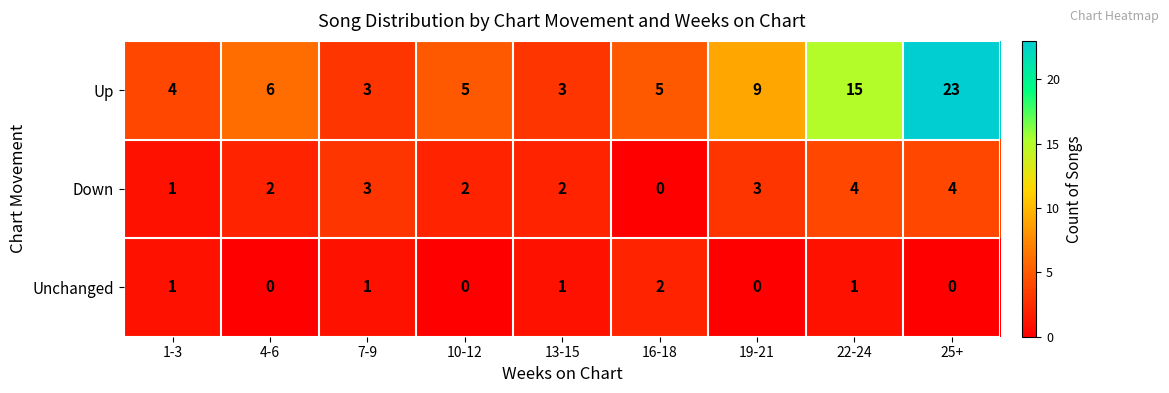

What is the difference between the second highest and minimum values in the Down series?

4